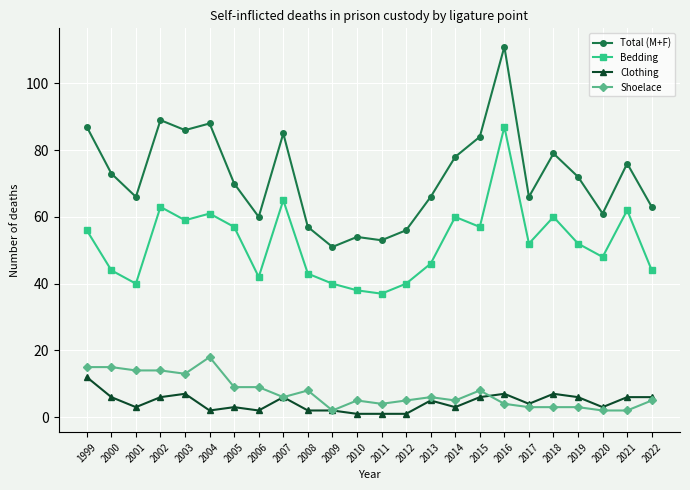

What value does the Clothing series have at 2021, to the nearest 10?

10